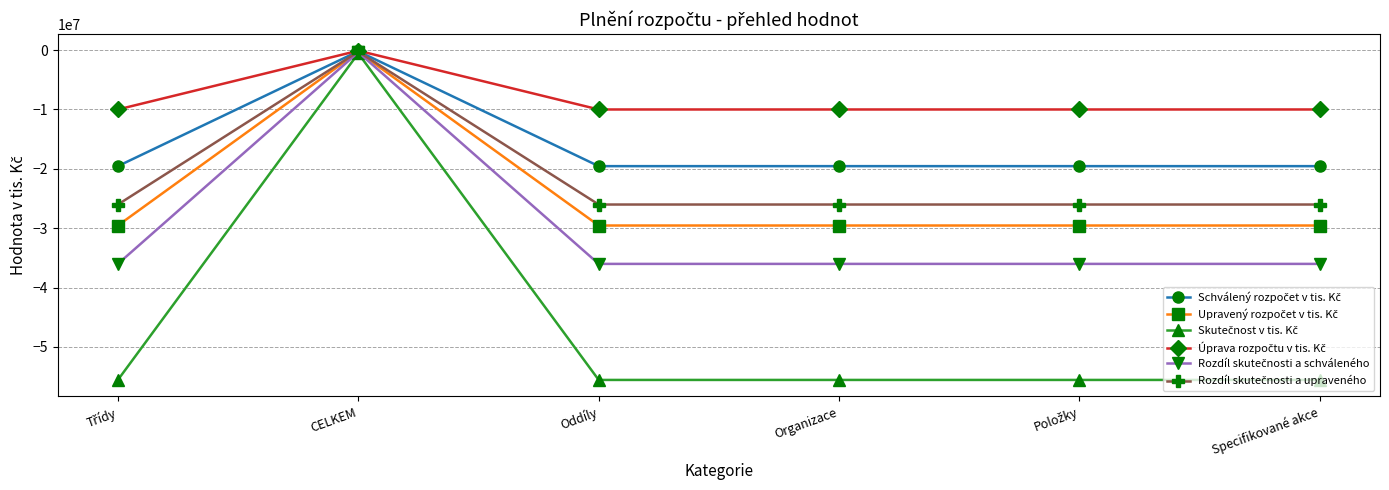

What is the smallest value displayed?

-55555555